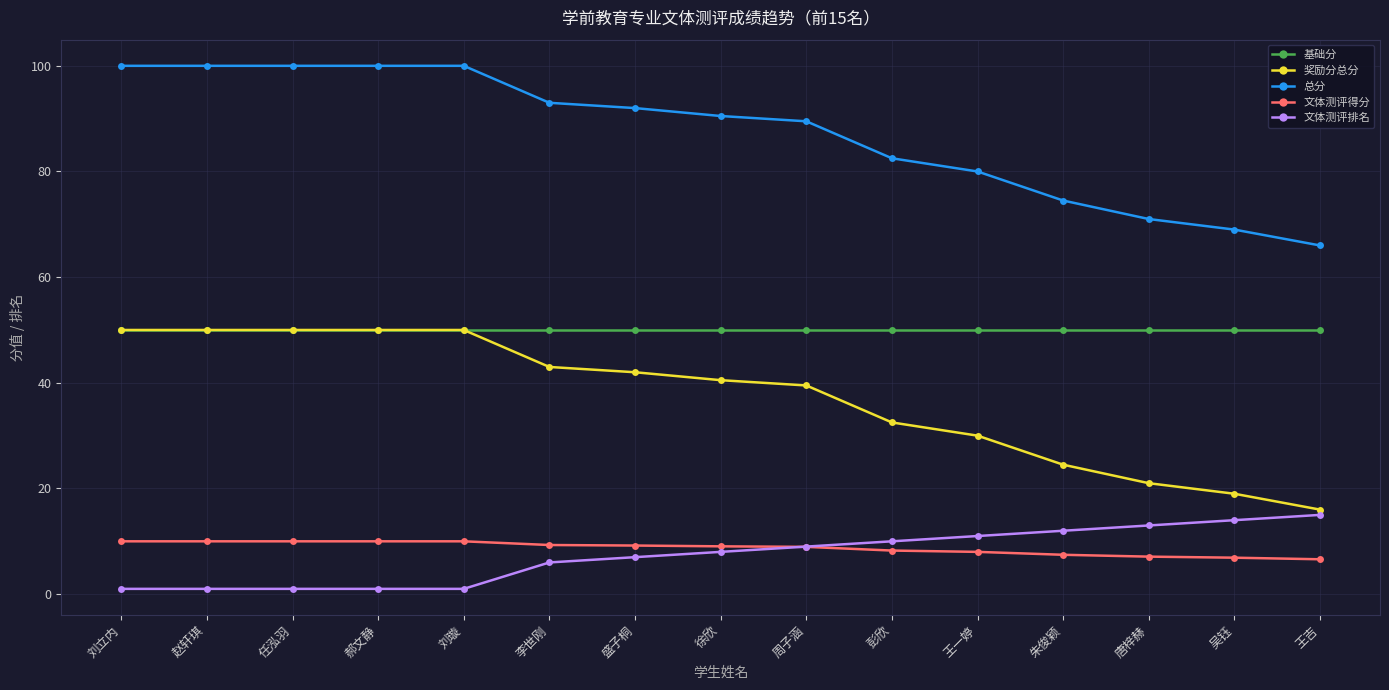

Is the value of 文体测评排名 at 周子涵 greater than the value of 奖励分总分 at 盛子桐?

No